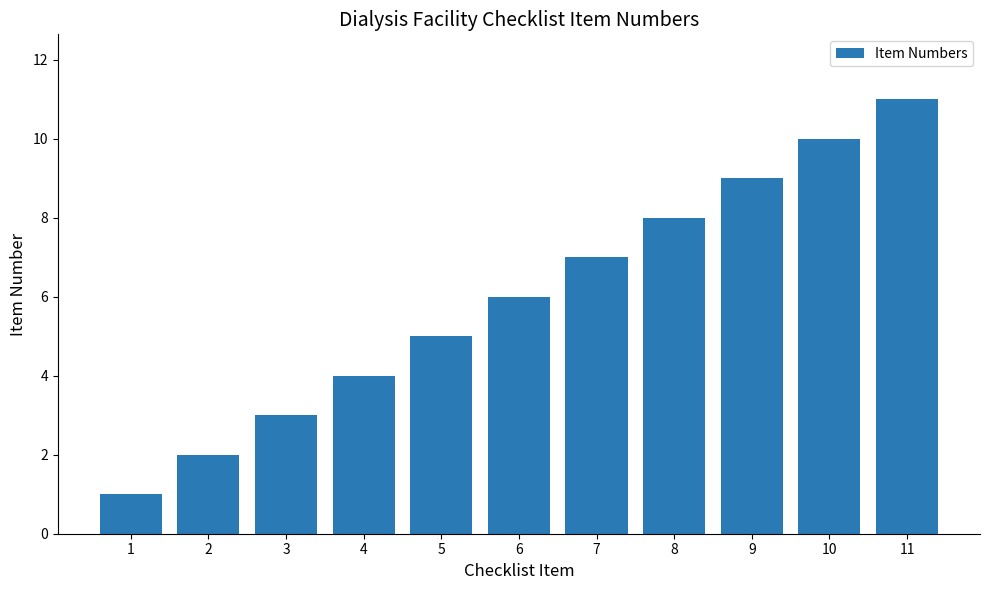

How many values are below 6?

5